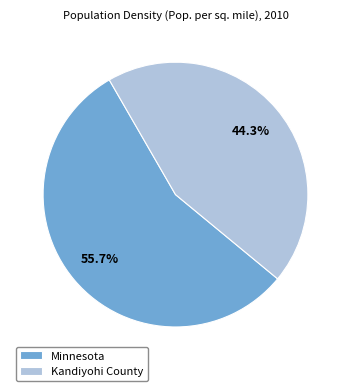

What portion of the pie excludes Minnesota?

44.3%